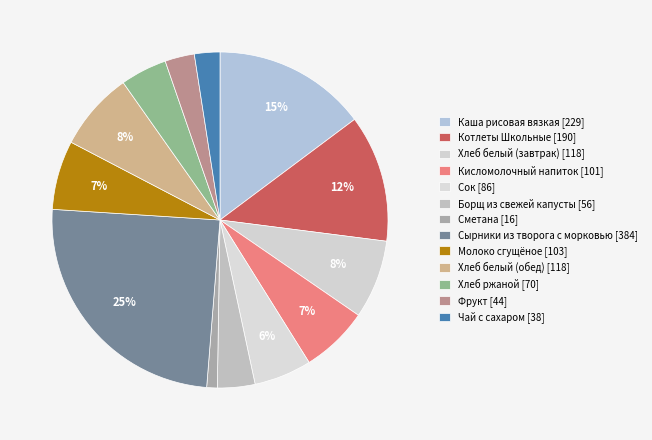

How many slices are in this pie chart?

13